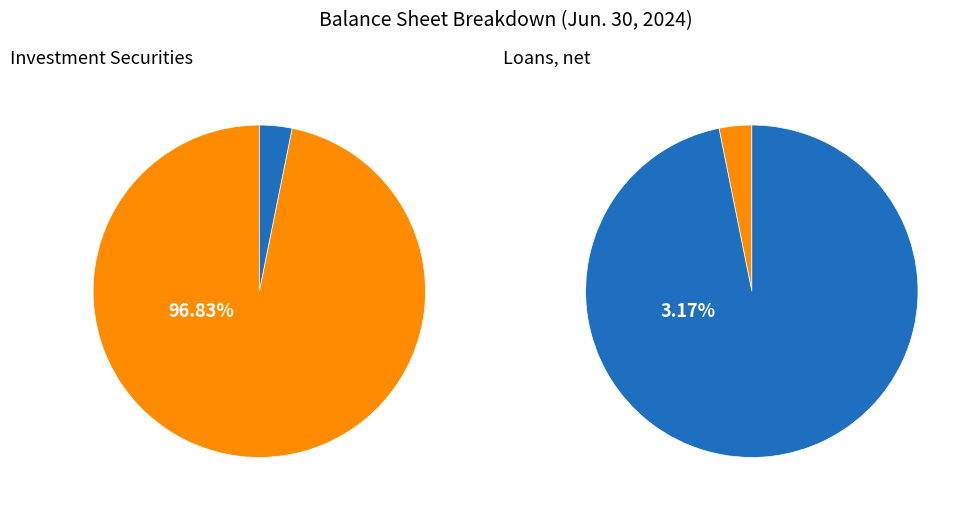

To the nearest percent, what percentage of the pie is Investment securities, held to maturity?

97%